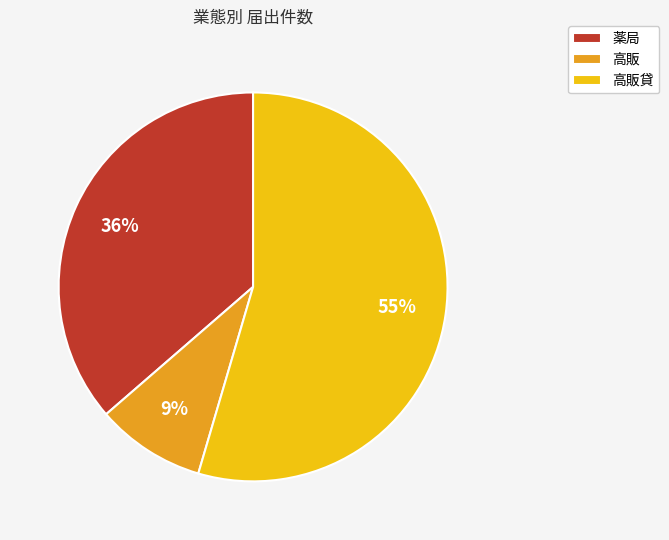

Is there a majority slice in this chart?

Yes